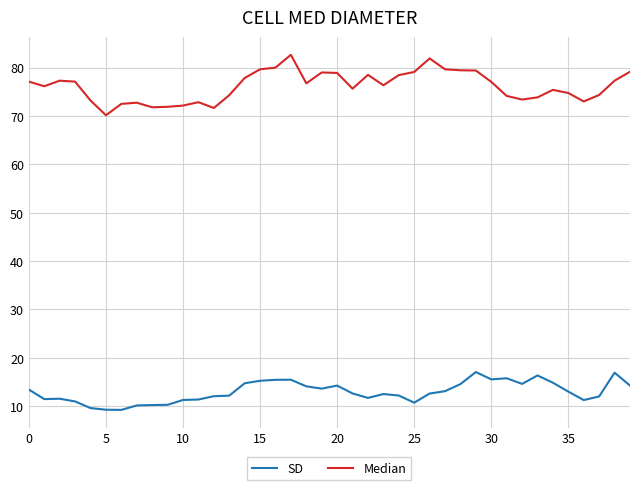

What is the minimum value shown in the chart?

9.2